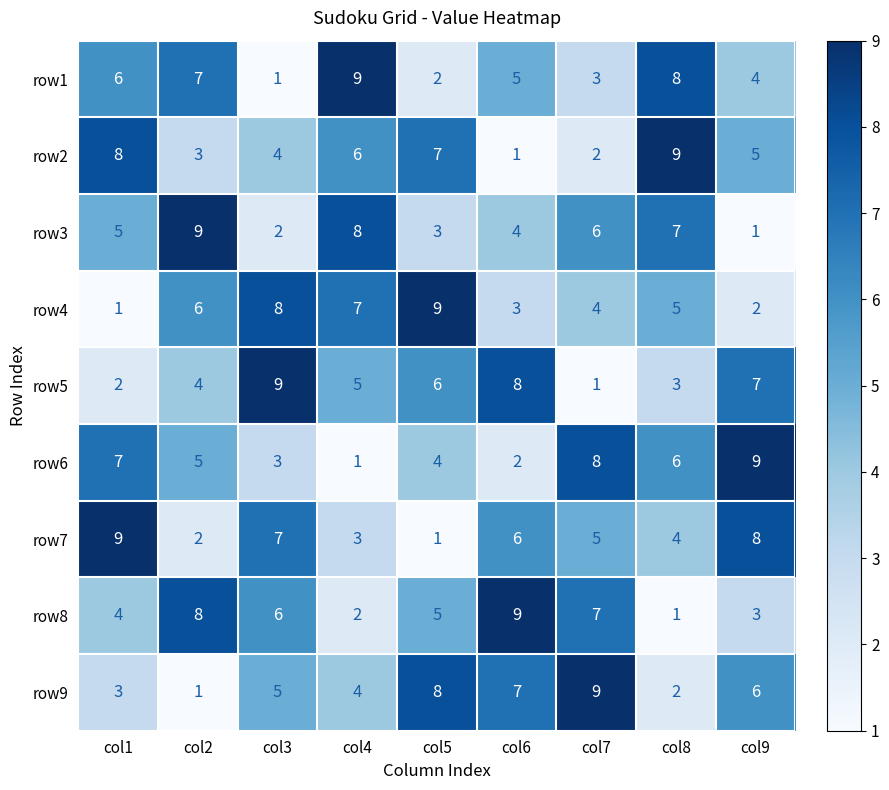

What is the maximum value for row9?

9